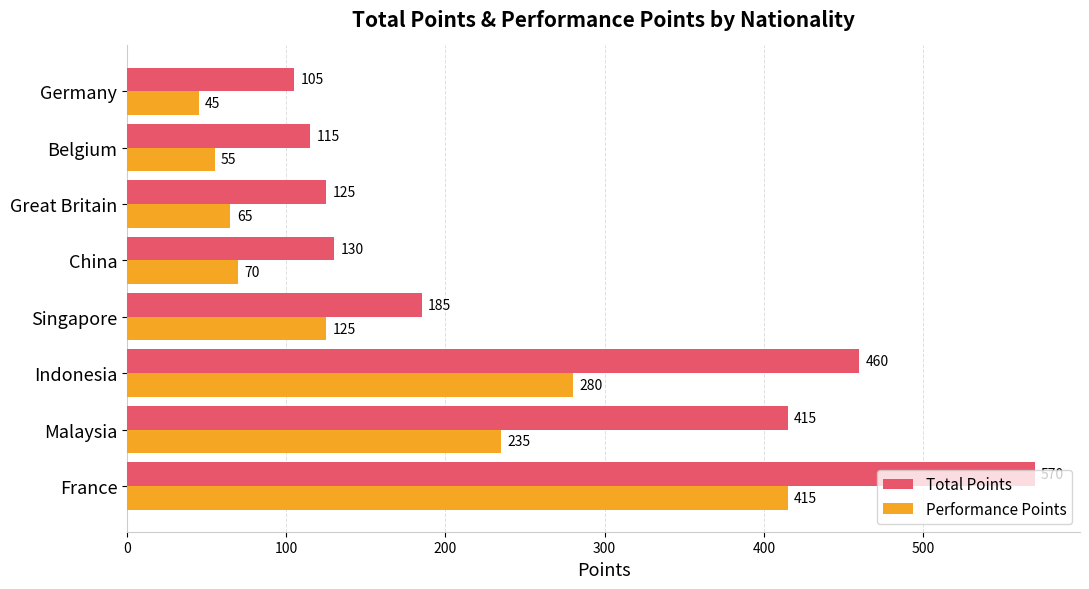

What is the average value of the Performance Points series?

161